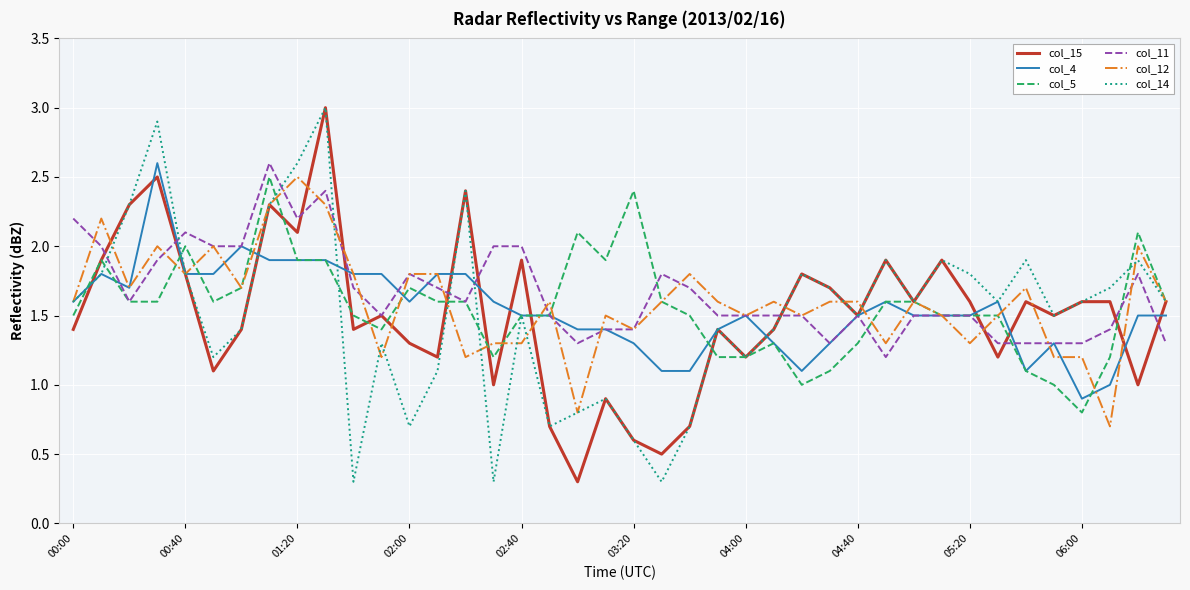

What is the maximum value shown in the chart?

3.0